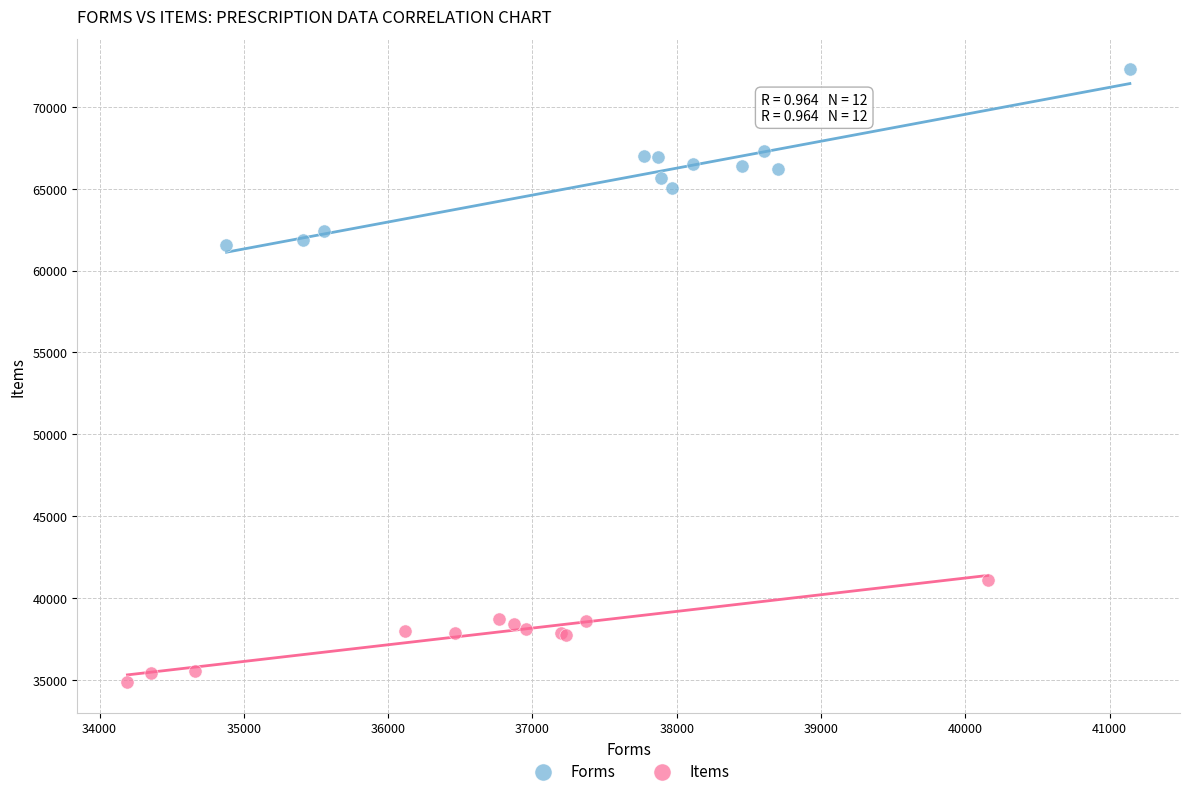

Which series contains the highest Y value?

Forms